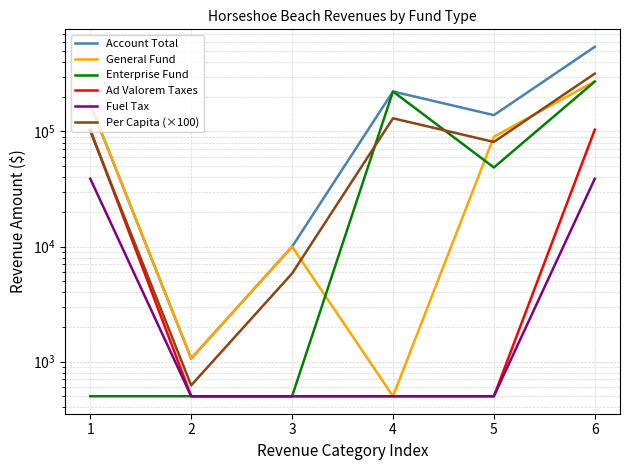

Is it true that Per Capita (×100) equals 81112 at 5?

True